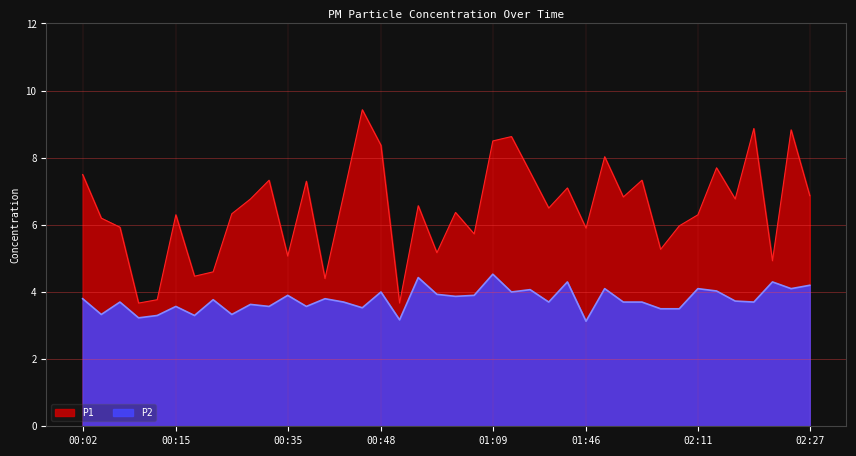

How many distinct data groups are displayed?

2